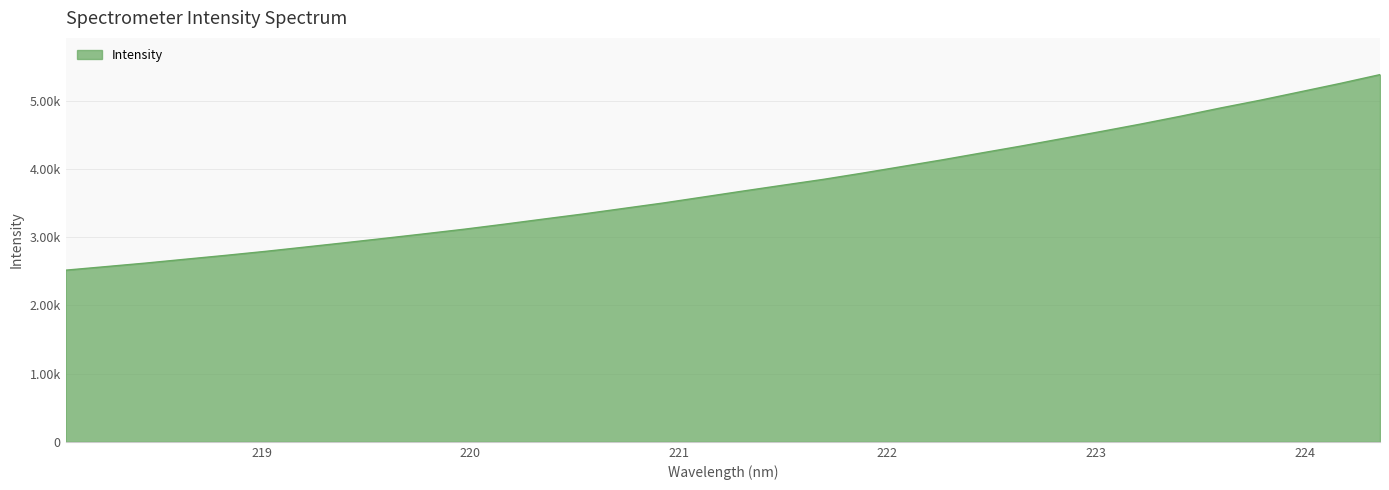

Rank the categories by value from lowest to highest.

218.0596, 218.2508, 218.442, 218.6332, 218.8244, 219.0156, 219.2067, 219.3979, 219.589, 219.7801, 219.9712, 220.1623, 220.3533, 220.5444, 220.7354, 220.9264, 221.1174, 221.3083, 221.4993, 221.6902, 221.8812, 222.0721, 222.263, 222.4538, 222.6447, 222.8355, 223.0264, 223.2172, 223.408, 223.5987, 223.7895, 223.9802, 224.1709, 224.3616